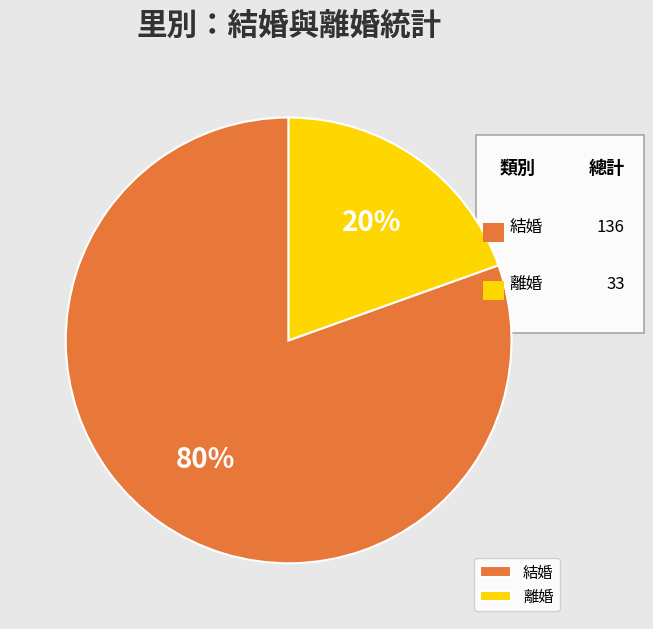

Is there a majority slice in this chart?

Yes